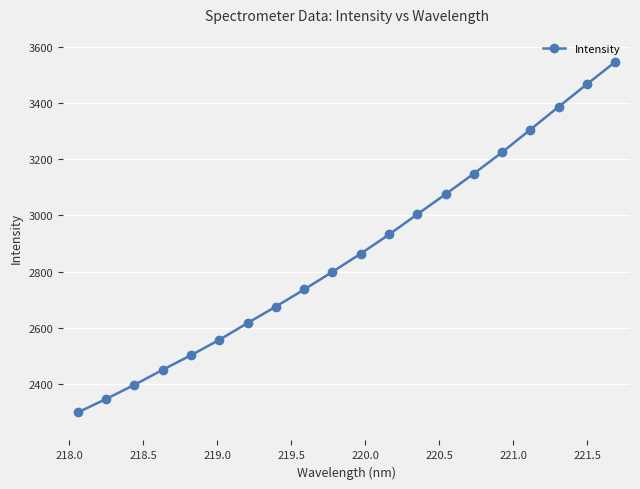

True or false: there are more than 1 points higher than both neighbors.

False